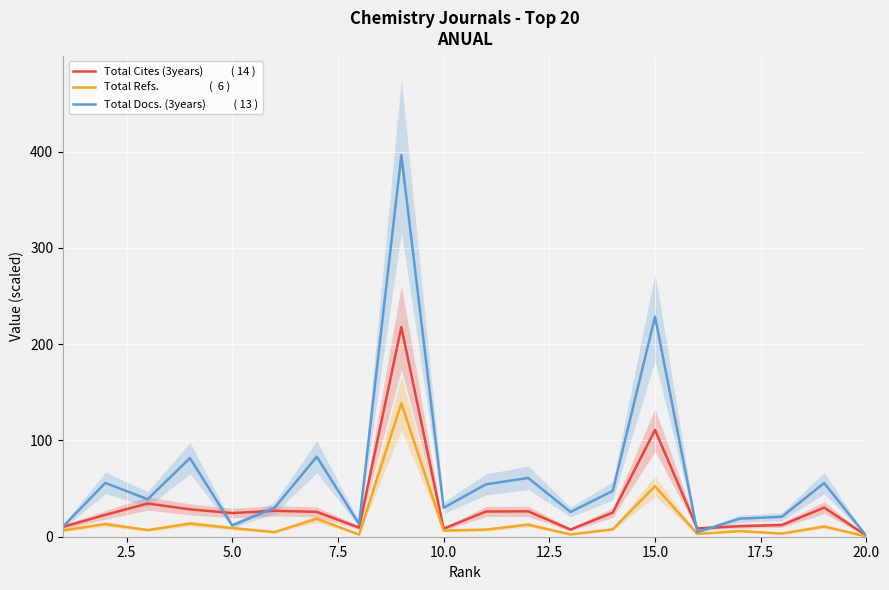

Does the chart display data point markers on the line(s)?

No